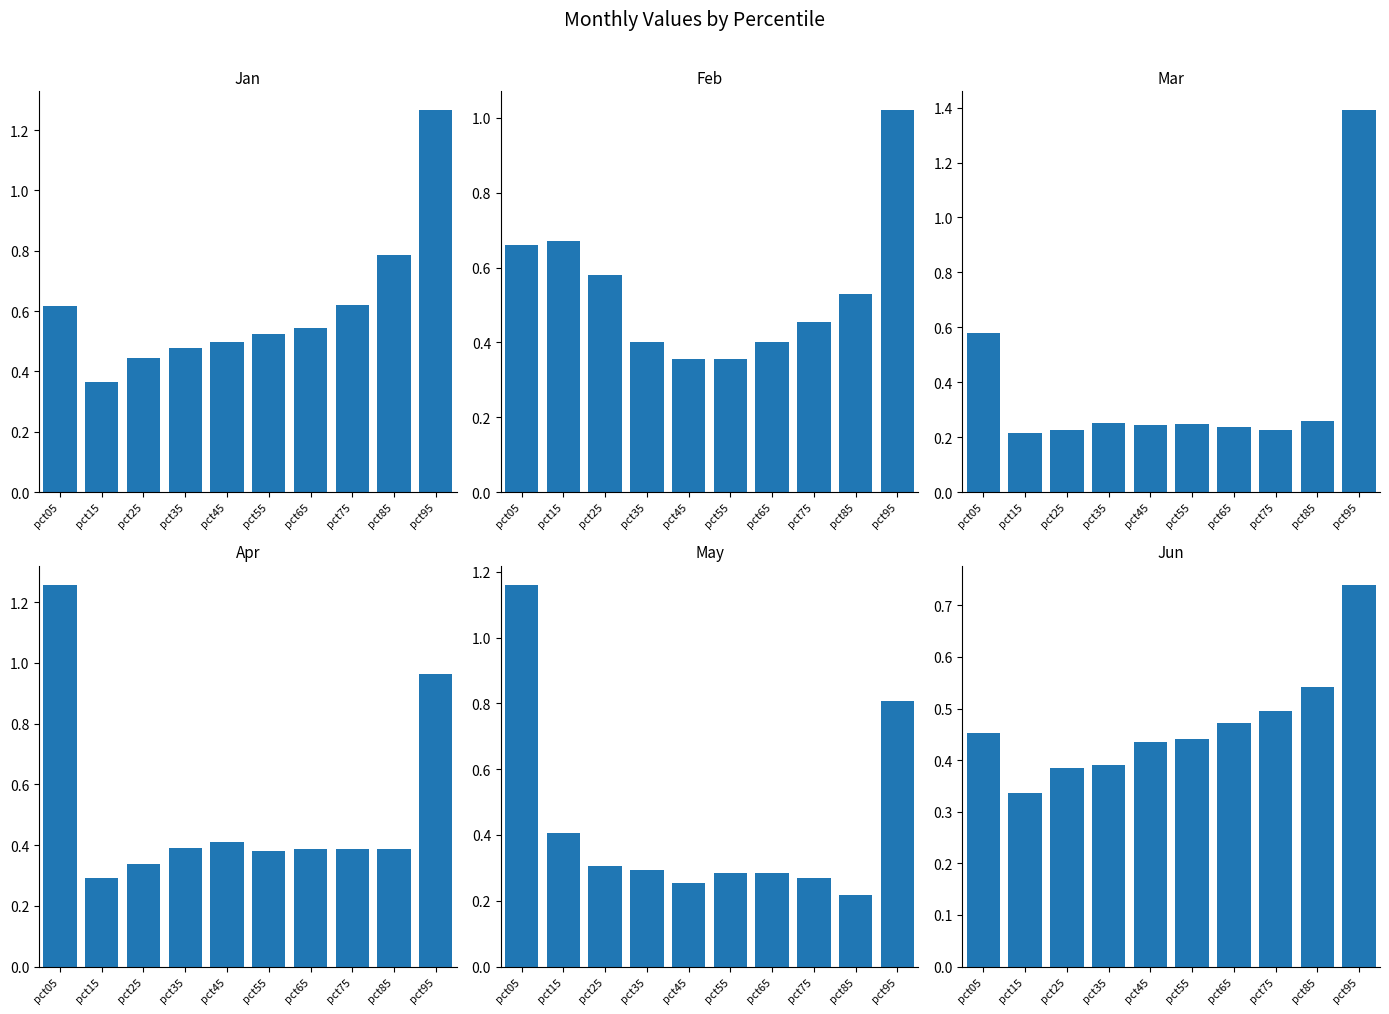

What is the average value of the Mar series?

0.4